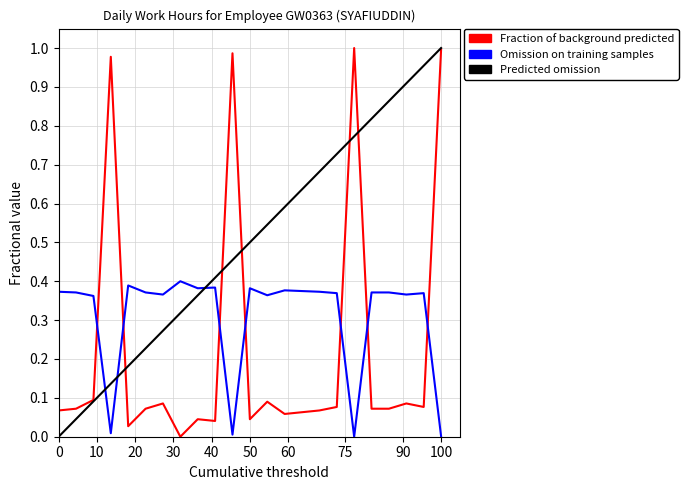

Does the chart display data point markers on the line(s)?

No